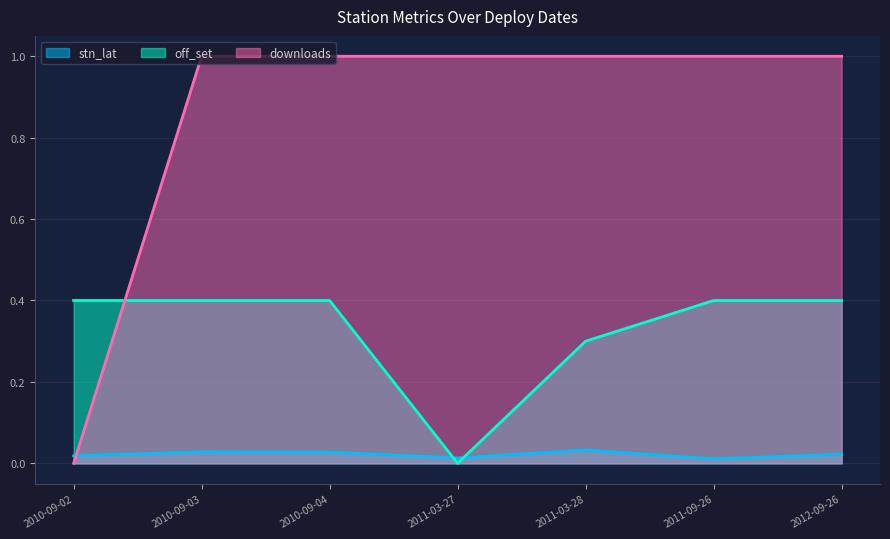

True or false: off_set has more than 1 points higher than both neighbors.

False